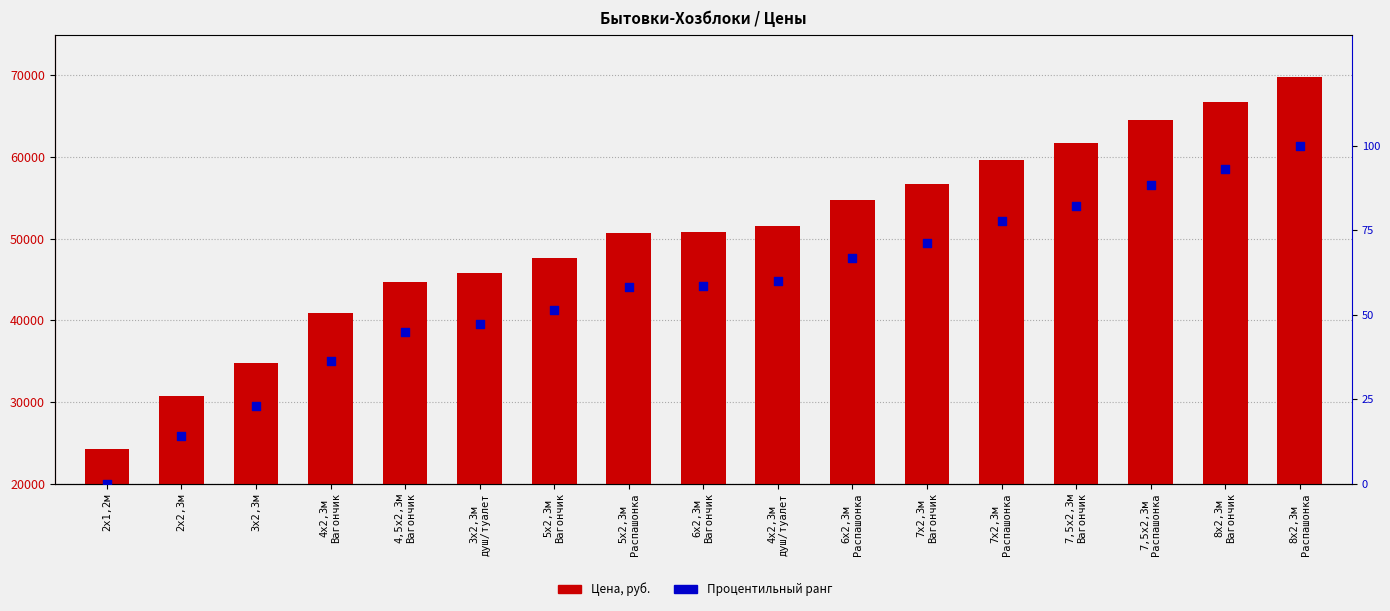

Which series reaches the maximum Y coordinate?

Цена, руб.